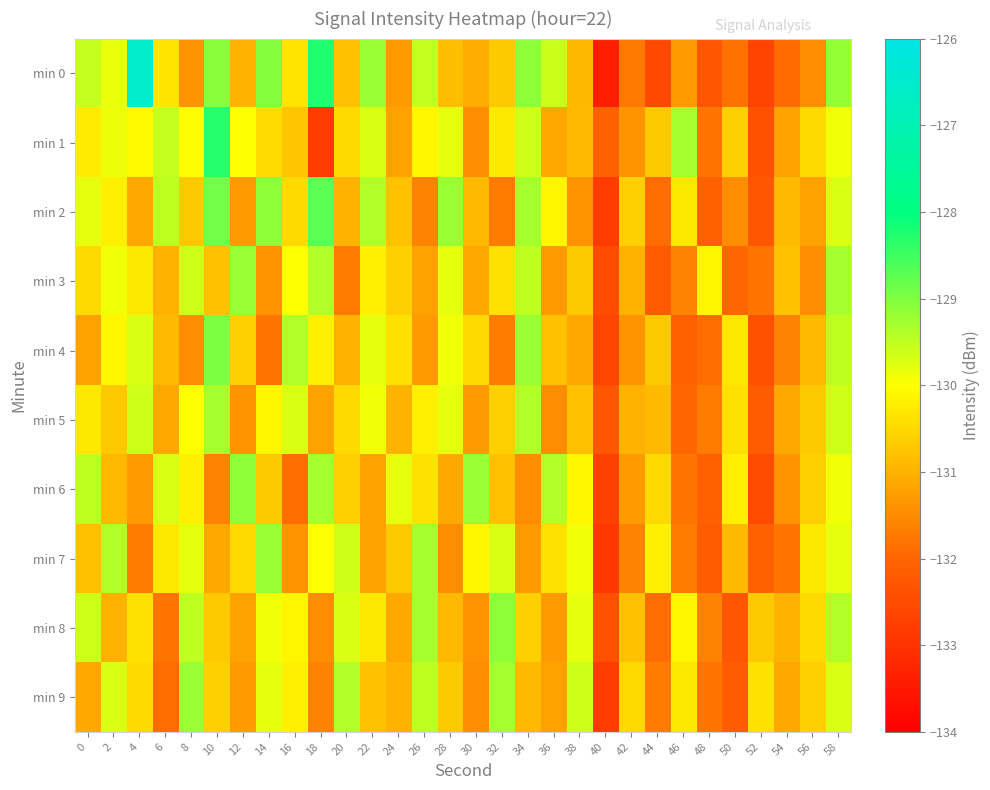

Reading left to right, what are all the values shown in this chart?

min 0: 0=-129.6	2=-129.8	4=-126.6	6=-130.3	8=-131.4	10=-129.1	12=-131.0	14=-129.0	16=-130.3	18=-128.3	20=-130.8	22=-129.2	24=-131.3	26=-129.5	28=-130.8	30=-131.1	32=-130.7	34=-129.1	36=-129.6	38=-130.9	40=-133.4	42=-131.7	44=-132.5	46=-131.3	48=-132.3	50=-131.8	52=-132.7	54=-131.9	56=-131.5	58=-129.2
min 1: 0=-130.3	2=-129.8	4=-130.1	6=-129.5	8=-130.0	10=-128.3	12=-130.0	14=-130.5	16=-130.7	18=-132.8	20=-130.5	22=-129.7	24=-131.2	26=-130.1	28=-129.8	30=-131.5	32=-130.3	34=-129.6	36=-131.1	38=-130.9	40=-132.1	42=-131.4	44=-130.7	46=-129.3	48=-131.8	50=-130.6	52=-132.4	54=-131.2	56=-130.5	58=-129.9
min 2: 0=-129.8	2=-130.2	4=-131.1	6=-129.5	8=-130.7	10=-128.9	12=-131.3	14=-129.1	16=-130.5	18=-128.7	20=-131.0	22=-129.4	24=-130.8	26=-131.6	28=-129.2	30=-130.9	32=-131.7	34=-129.3	36=-130.1	38=-131.4	40=-132.8	42=-130.6	44=-131.9	46=-130.3	48=-132.1	50=-131.5	52=-132.3	54=-130.9	56=-131.2	58=-129.7
min 3: 0=-130.5	2=-129.9	4=-130.3	6=-131.0	8=-129.6	10=-130.8	12=-129.2	14=-131.4	16=-130.0	18=-129.4	20=-131.7	22=-130.2	24=-130.6	26=-131.2	28=-129.8	30=-131.1	32=-130.4	34=-129.5	36=-131.3	38=-130.7	40=-132.5	42=-131.0	44=-132.2	46=-131.6	48=-130.1	50=-132.0	52=-131.8	54=-130.8	56=-131.5	58=-129.3
min 4: 0=-131.2	2=-130.1	4=-129.7	6=-130.9	8=-131.5	10=-129.0	12=-130.6	14=-131.8	16=-129.4	18=-130.2	20=-131.0	22=-129.8	24=-130.4	26=-131.3	28=-129.9	30=-130.5	32=-131.7	34=-129.2	36=-130.8	38=-131.1	40=-132.6	42=-131.4	44=-130.7	46=-132.1	48=-131.9	50=-130.3	52=-132.4	54=-131.6	56=-130.9	58=-129.5
min 5: 0=-130.3	2=-130.7	4=-129.6	6=-131.1	8=-130.0	10=-129.3	12=-131.4	14=-130.1	16=-129.7	18=-131.2	20=-130.5	22=-129.9	24=-131.0	26=-130.2	28=-129.8	30=-131.3	32=-130.6	34=-129.4	36=-131.5	38=-130.8	40=-132.3	42=-131.0	44=-130.9	46=-132.0	48=-131.7	50=-130.4	52=-132.2	54=-131.1	56=-130.7	58=-129.6
min 6: 0=-129.5	2=-130.9	4=-131.3	6=-129.7	8=-130.2	10=-131.6	12=-129.1	14=-130.7	16=-131.9	18=-129.3	20=-130.6	22=-131.2	24=-129.8	26=-130.4	28=-131.1	30=-129.2	32=-130.8	34=-131.5	36=-129.4	38=-130.1	40=-132.7	42=-131.3	44=-130.5	46=-131.8	48=-132.1	50=-130.2	52=-132.5	54=-131.4	56=-130.6	58=-129.9
min 7: 0=-130.8	2=-129.4	4=-131.7	6=-130.3	8=-129.8	10=-131.1	12=-130.5	14=-129.2	16=-131.4	18=-130.0	20=-129.6	22=-131.2	24=-130.7	26=-129.3	28=-131.5	30=-130.1	32=-129.7	34=-131.3	36=-130.4	38=-129.9	40=-132.9	42=-131.6	44=-130.2	46=-131.7	48=-132.2	50=-130.9	52=-132.1	54=-131.8	56=-130.3	58=-129.8
min 8: 0=-129.6	2=-131.0	4=-130.4	6=-131.8	8=-129.5	10=-130.7	12=-131.2	14=-129.9	16=-130.1	18=-131.5	20=-129.7	22=-130.3	24=-131.1	26=-129.3	28=-130.9	30=-131.4	32=-129.1	34=-130.6	36=-131.3	38=-129.8	40=-132.4	42=-130.8	44=-131.9	46=-130.1	48=-131.6	50=-132.3	52=-130.7	54=-131.0	56=-130.5	58=-129.4
min 9: 0=-131.1	2=-129.7	4=-130.5	6=-131.9	8=-129.2	10=-130.6	12=-131.3	14=-129.8	16=-130.2	18=-131.6	20=-129.4	22=-130.8	24=-131.0	26=-129.5	28=-130.7	30=-131.5	32=-129.3	34=-130.9	36=-131.2	38=-129.6	40=-132.8	42=-130.5	44=-131.7	46=-130.3	48=-131.8	50=-132.2	52=-130.4	54=-131.1	56=-130.6	58=-129.7